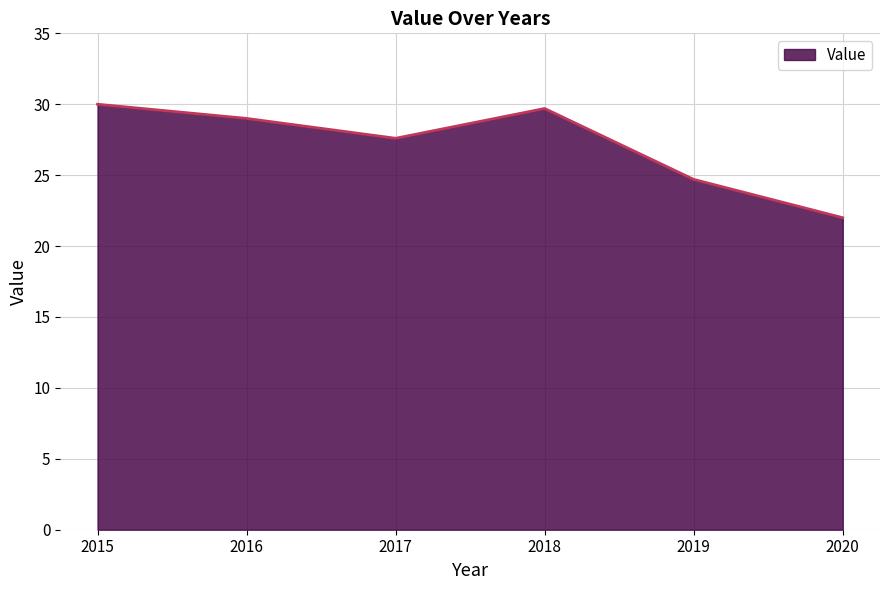

What is the sum of all values?

163.0